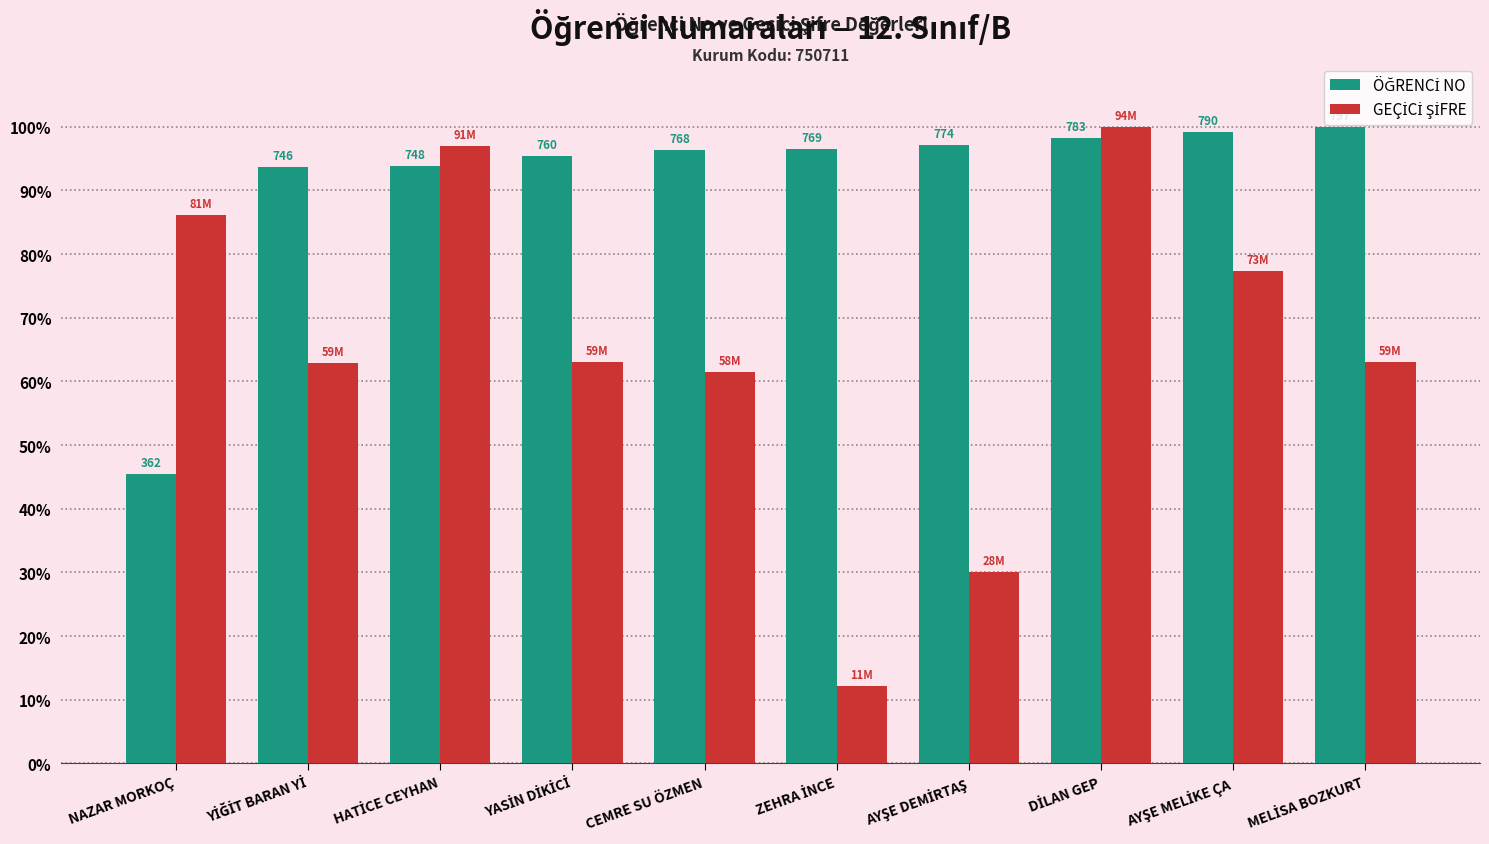

How many bars are there in total?

20